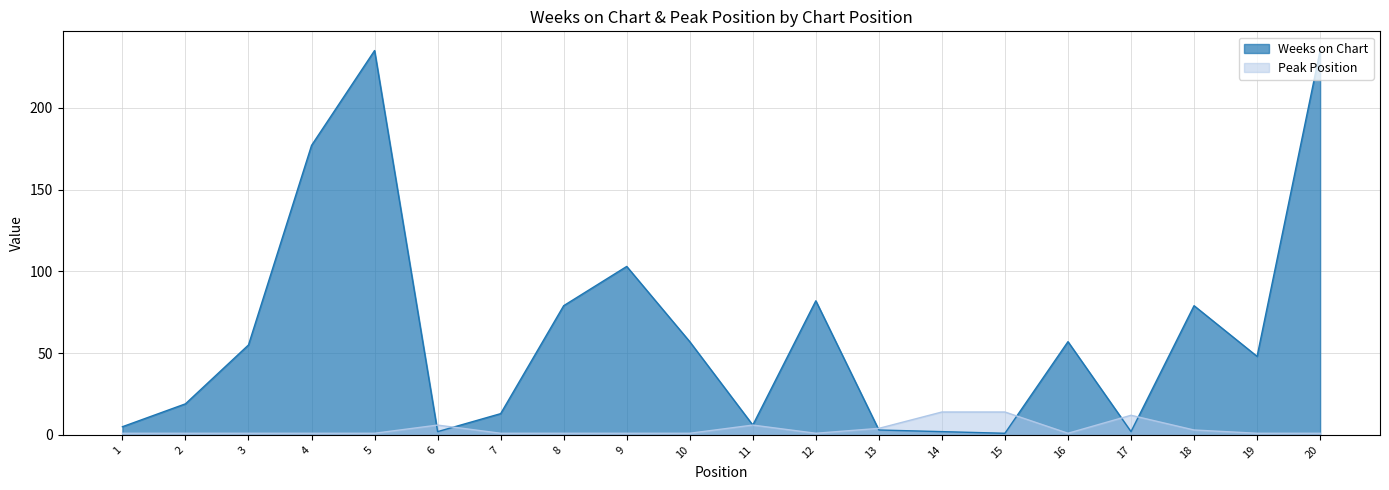

List the series in order of their peak value, highest first.

Weeks on Chart, Peak Position